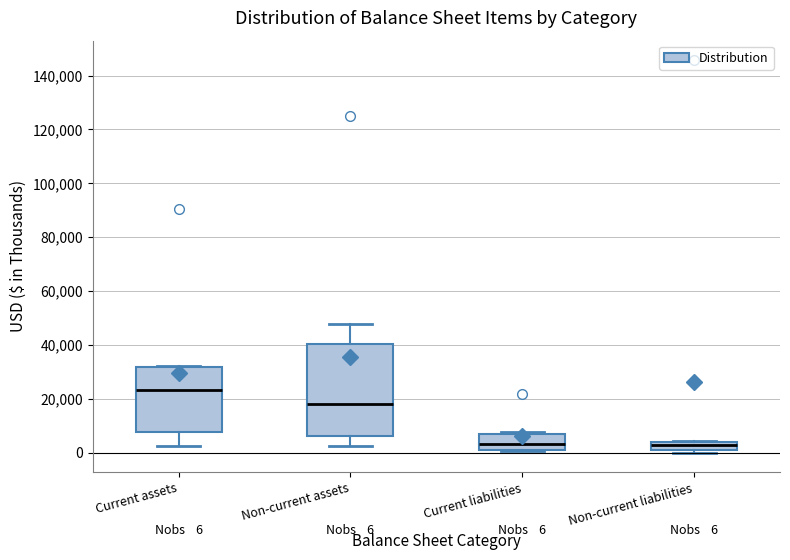

Which box is the tallest, from its lower edge to its upper edge?

Non-current assets